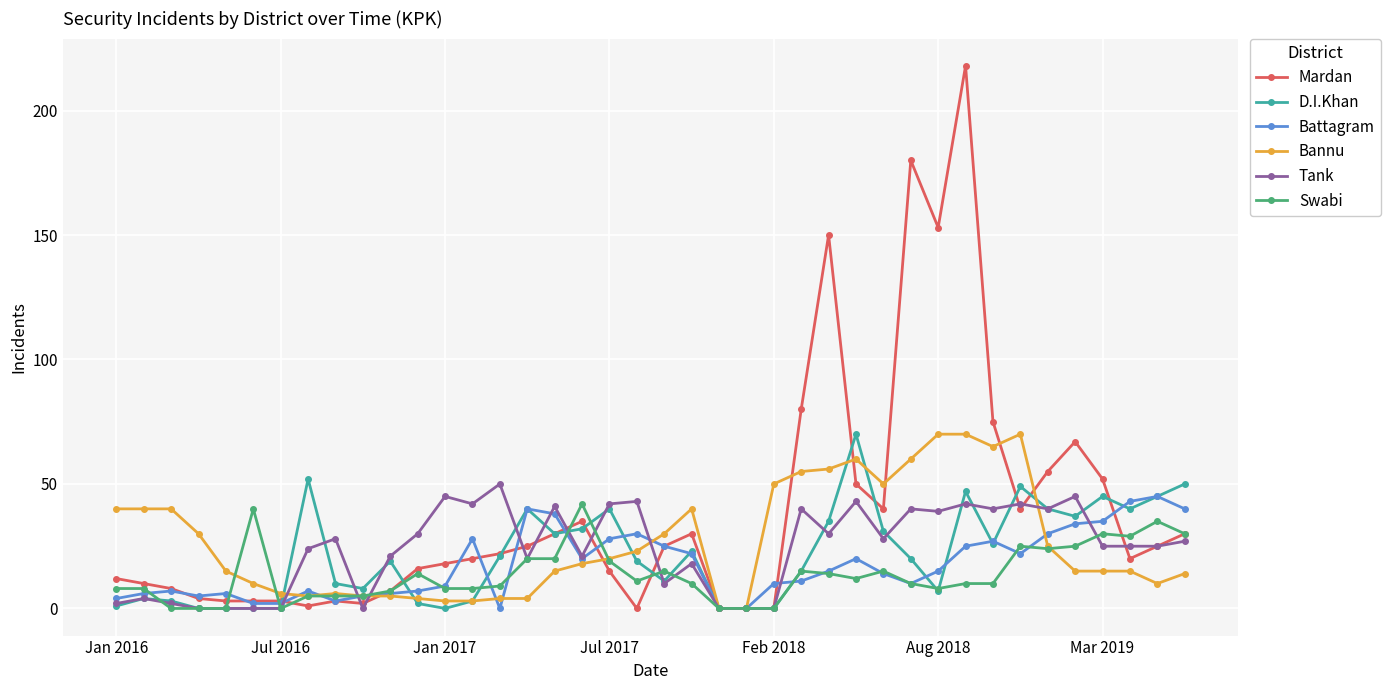

How many lines are shown in the chart?

6